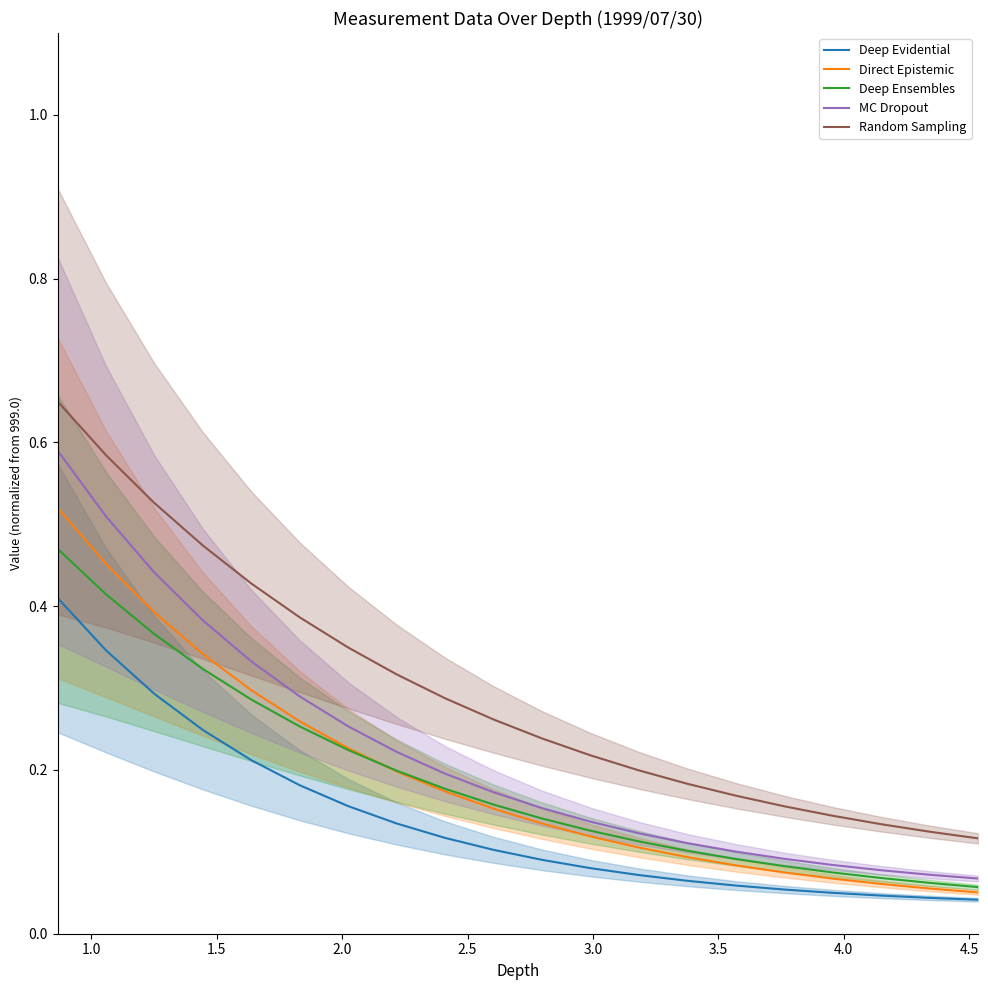

Count the number of data series in this chart.

5